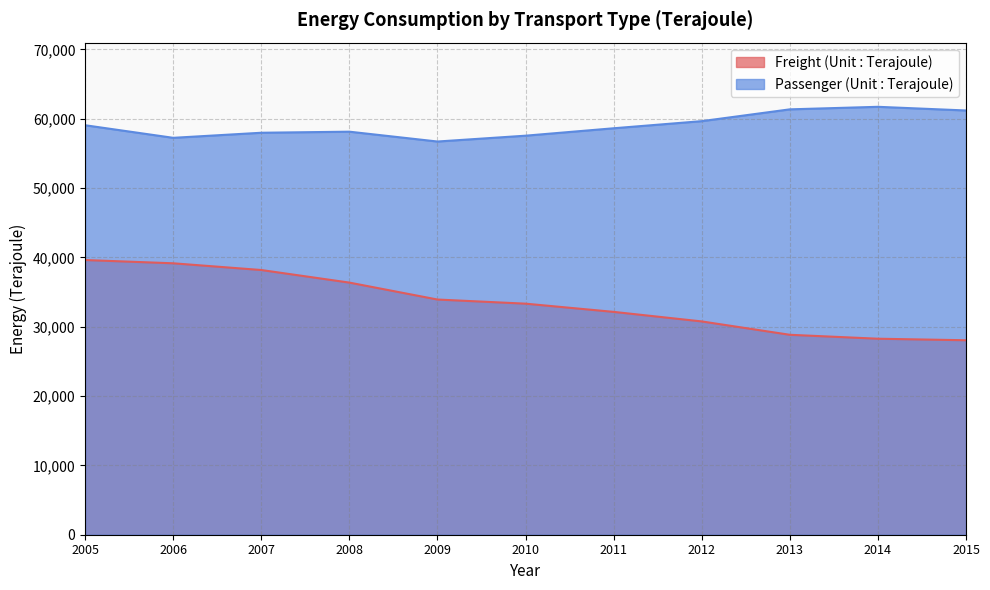

True or false: Freight (Unit : Terajoule) and Passenger (Unit : Terajoule) intersect in this chart.

False